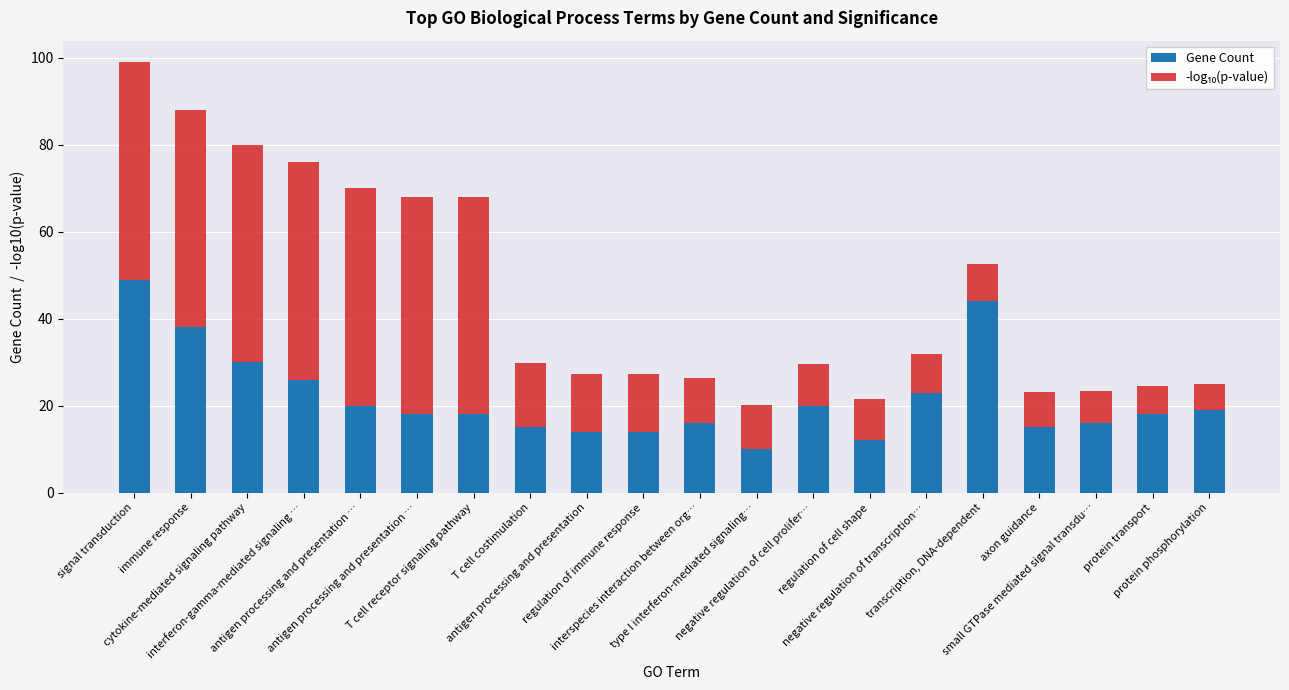

True or false: -log₁₀(p-value) has a value of 6.4 at protein transport.

True